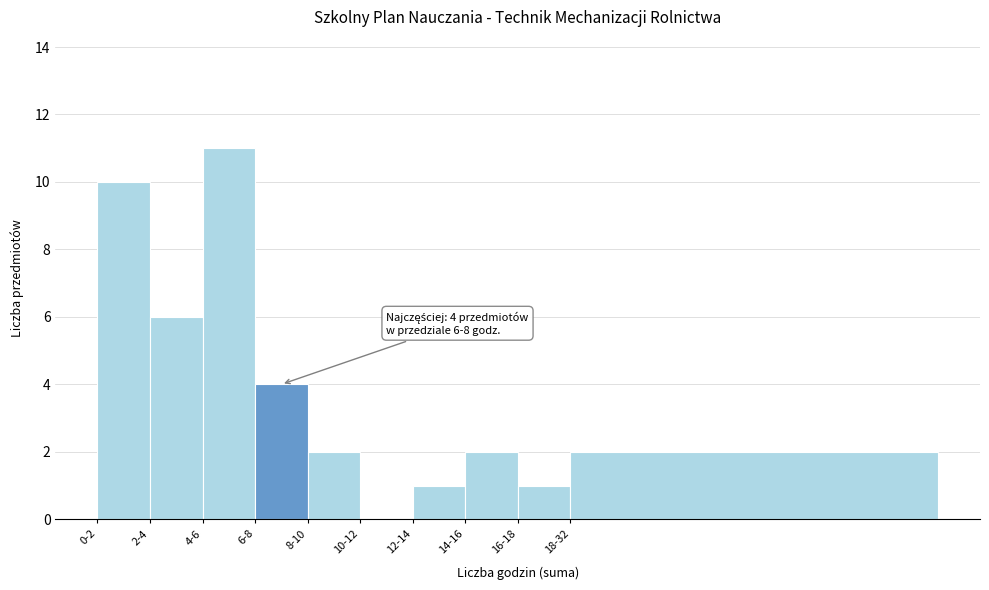

Reading left to right, what are all the values shown in this chart?

0-2=10	2-4=6	4-6=11	6-8=4	8-10=2	10-12=0	12-14=1	14-16=2	16-18=1	18-32=2